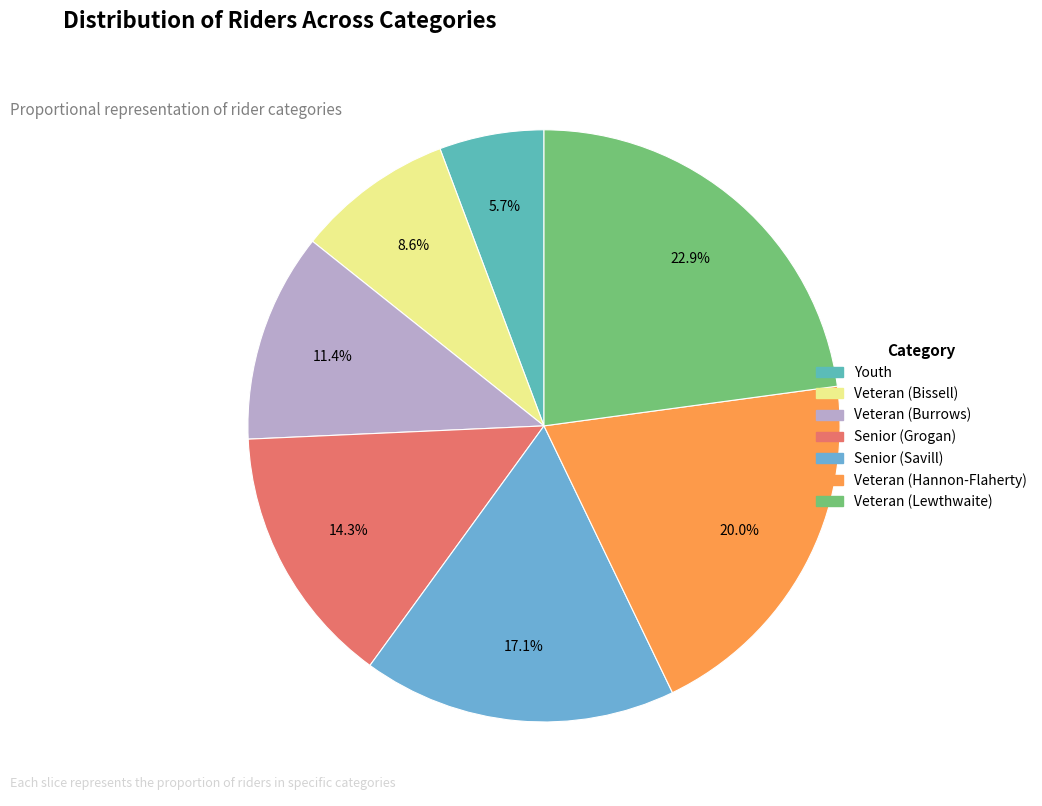

Is it true that Senior (Savill) is 10% of the pie?

False